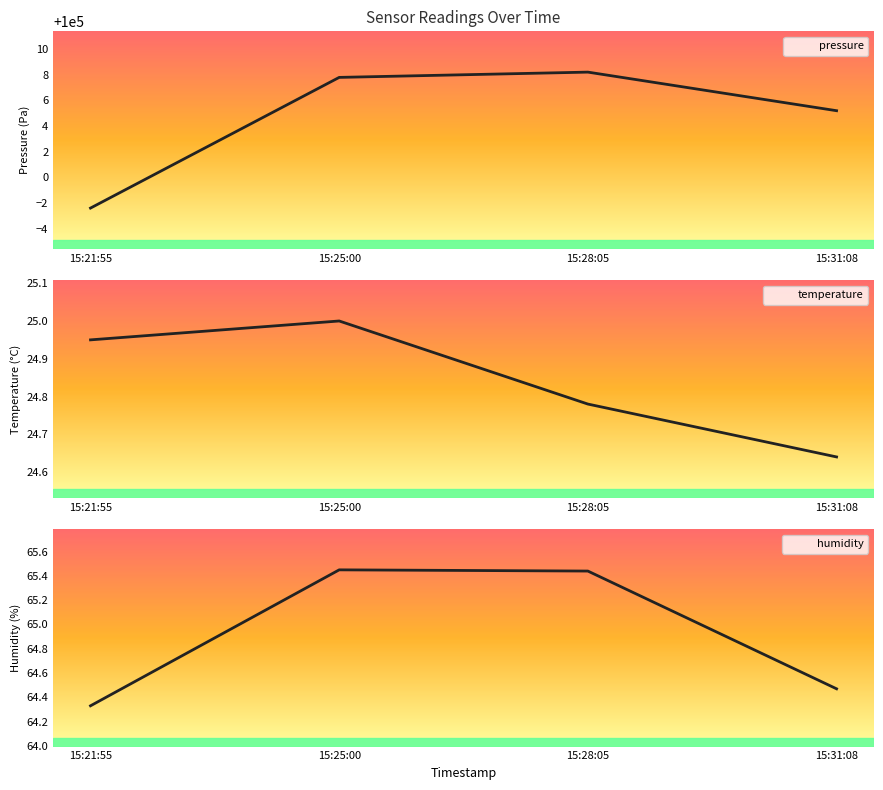

What are all the series names shown in the legend?

pressure, temperature, humidity